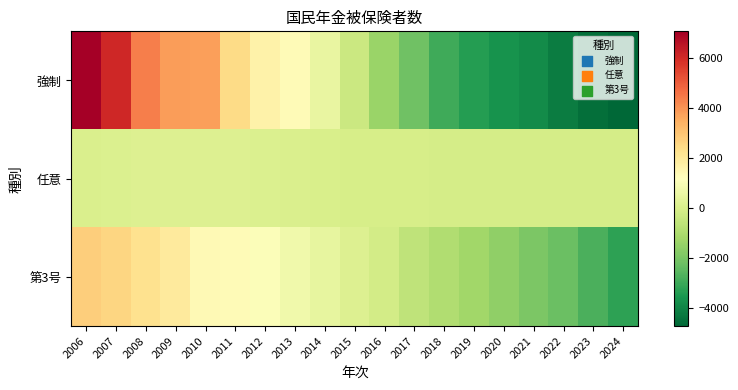

List the series in order of their overall mean, highest first.

任意, 第3号, 強制